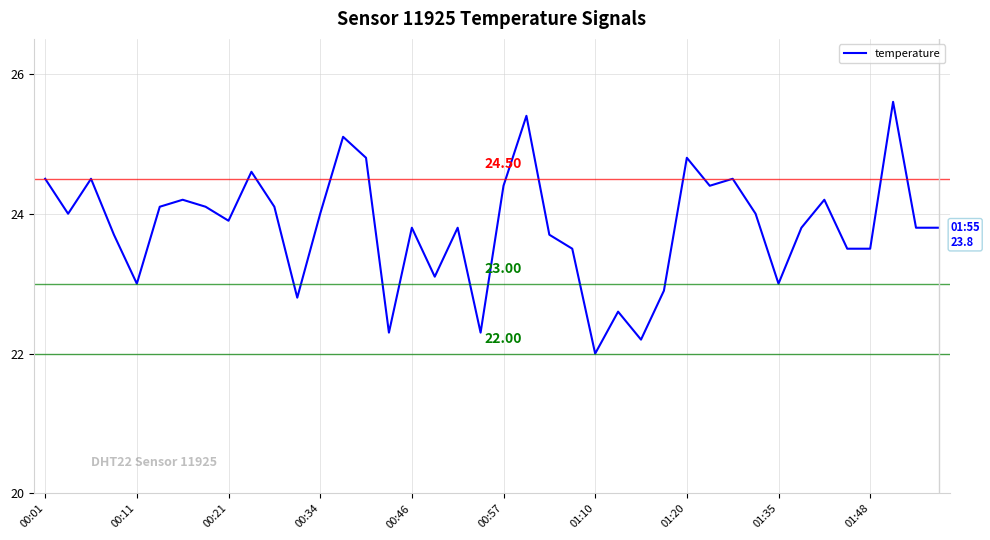

What is the difference between the maximum and minimum values?

3.6